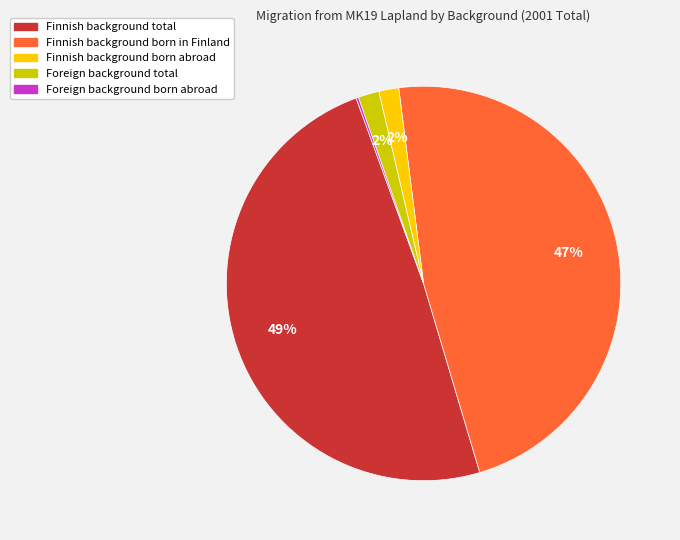

What is the largest slice in the pie chart?

Finnish background total